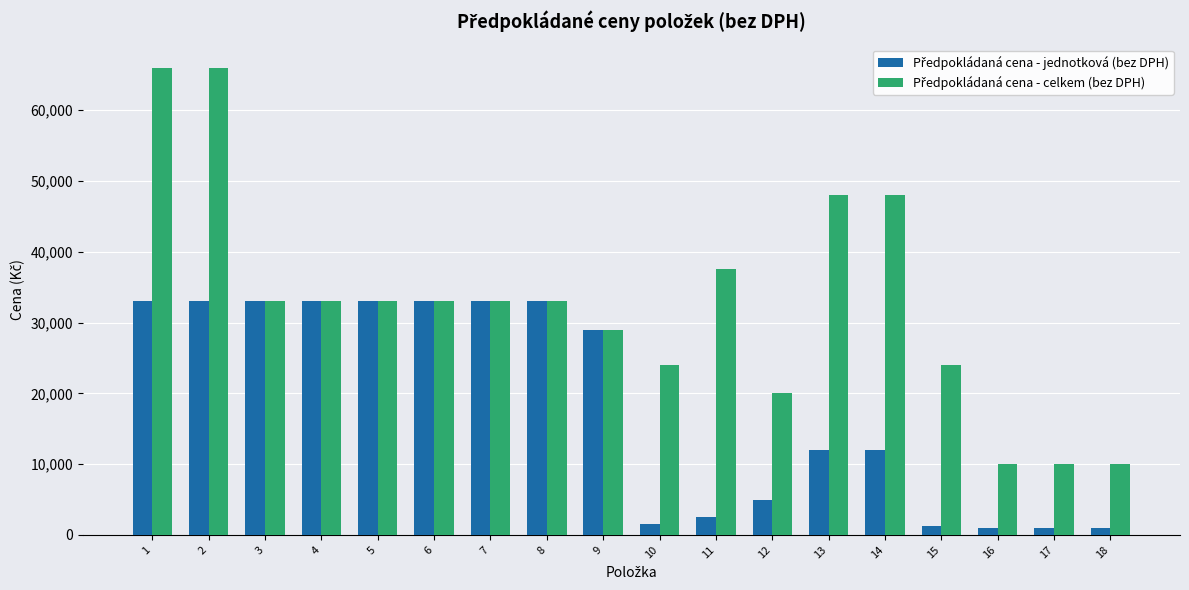

What is the total value across all series at 9?

58000